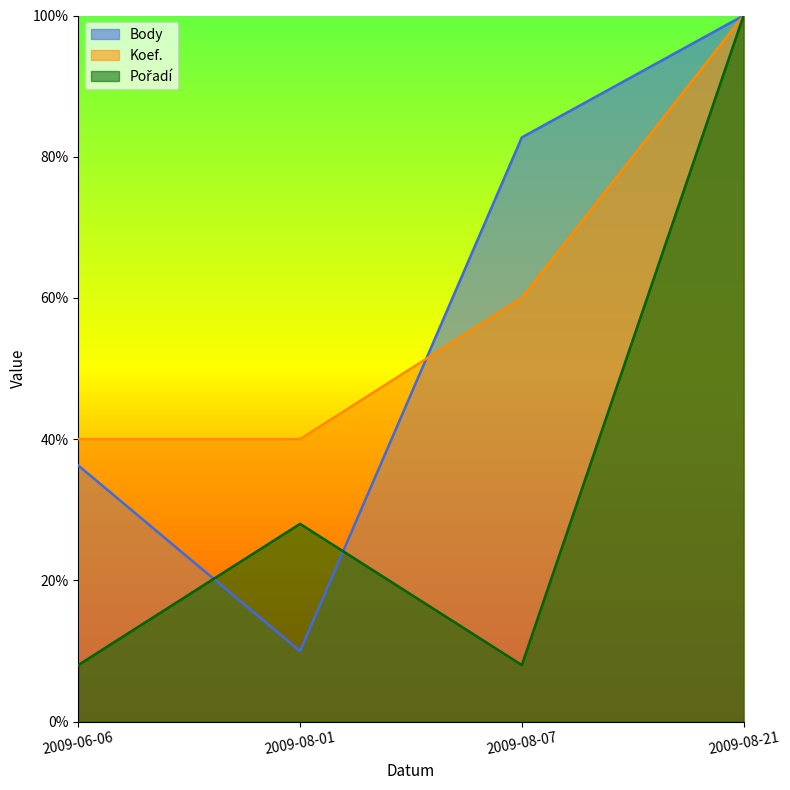

What is the minimum value for Pořadí?

0.1